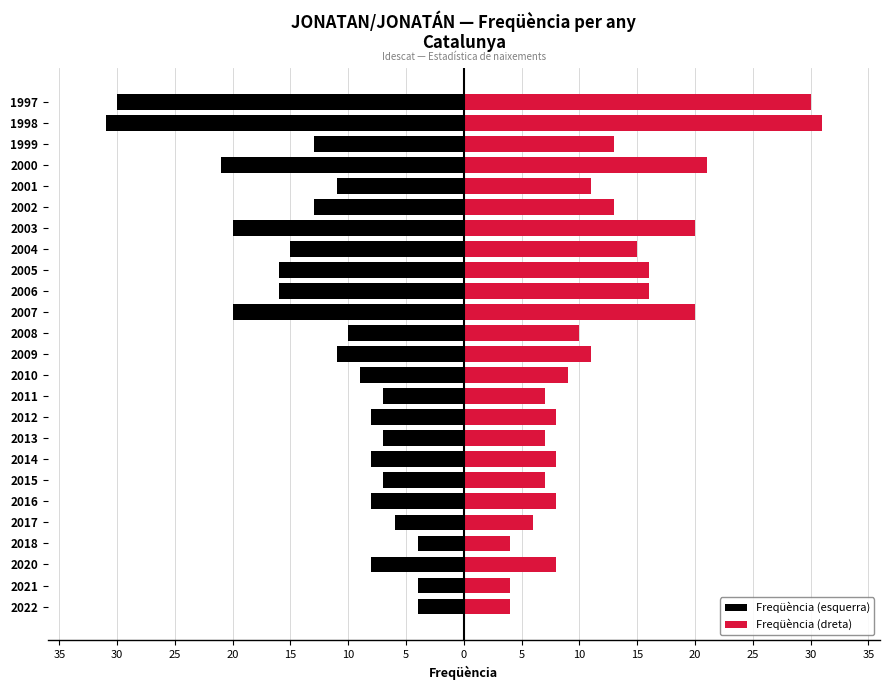

How many values in the Freqüència (esquerra) series are below -10?

12